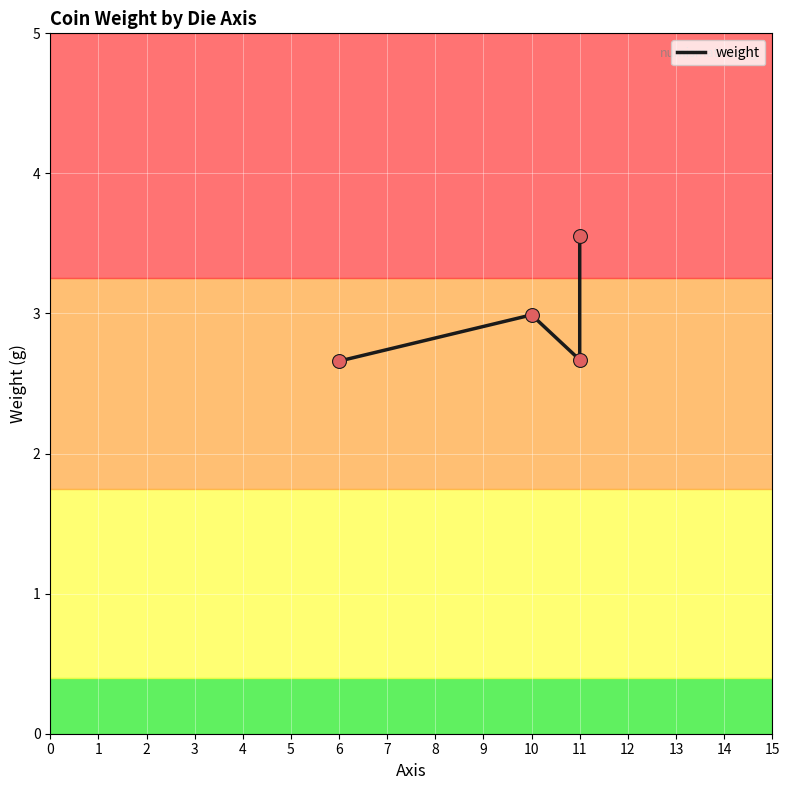

What is the change in value from 10 to 11?

+0.6